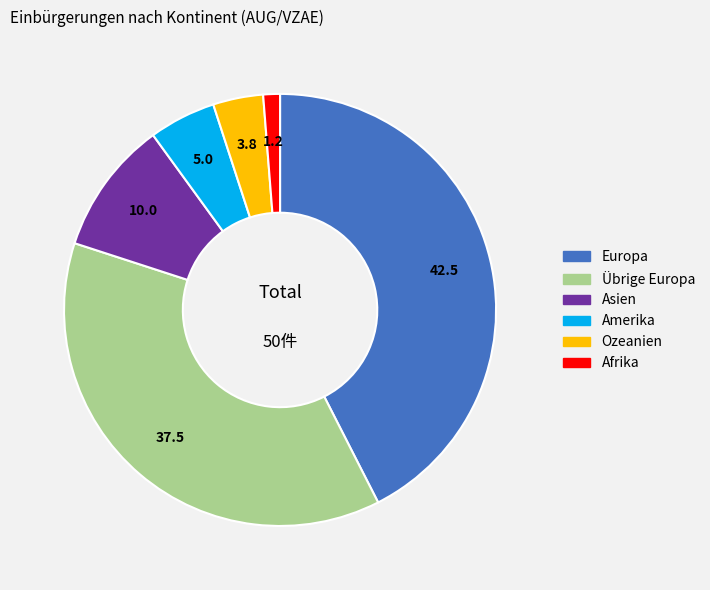

Is there a majority slice in this chart?

No